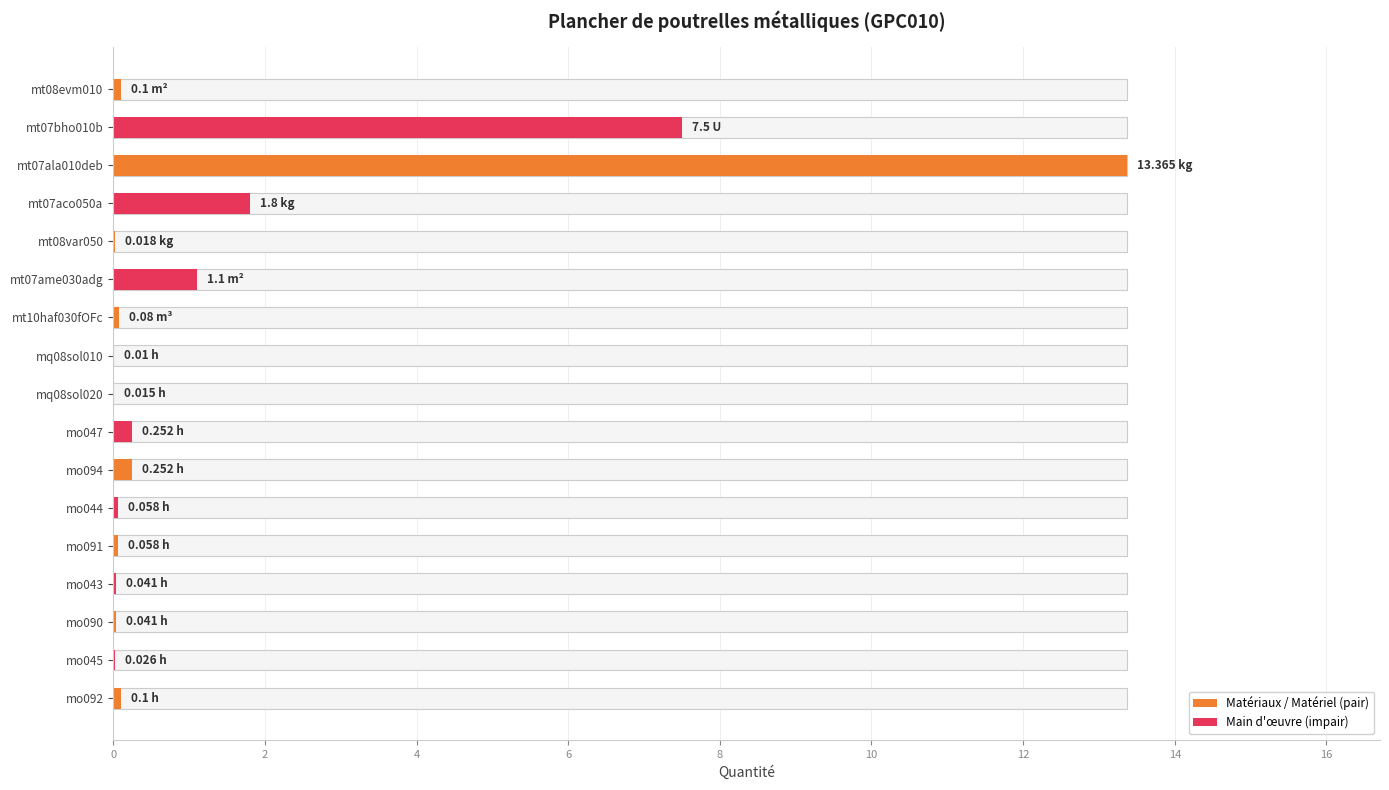

The value at mq08sol020 is 0.0. True or false?

False